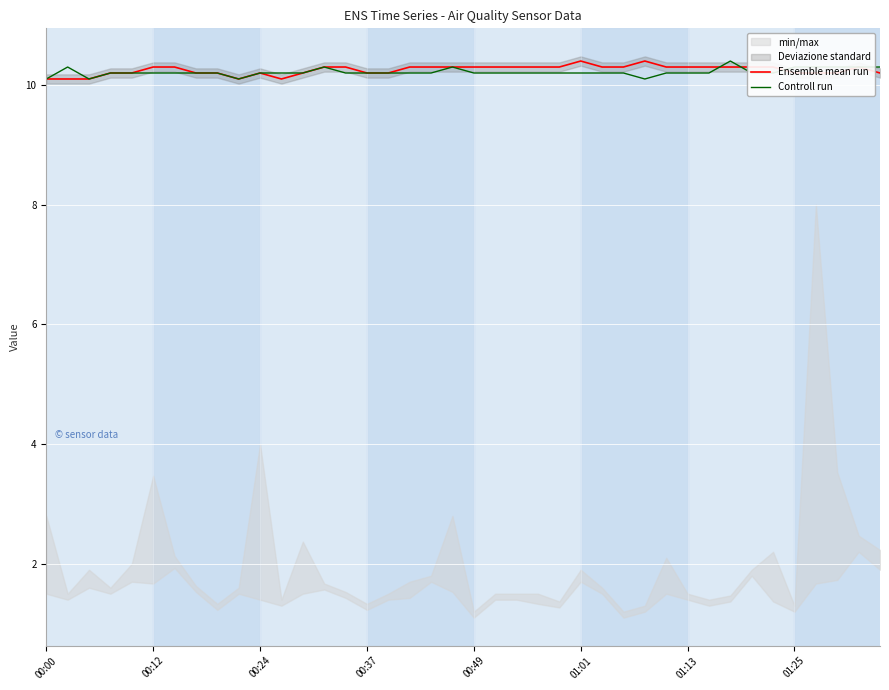

What is the difference between the maximum and second lowest values in the Controll run series?

0.3